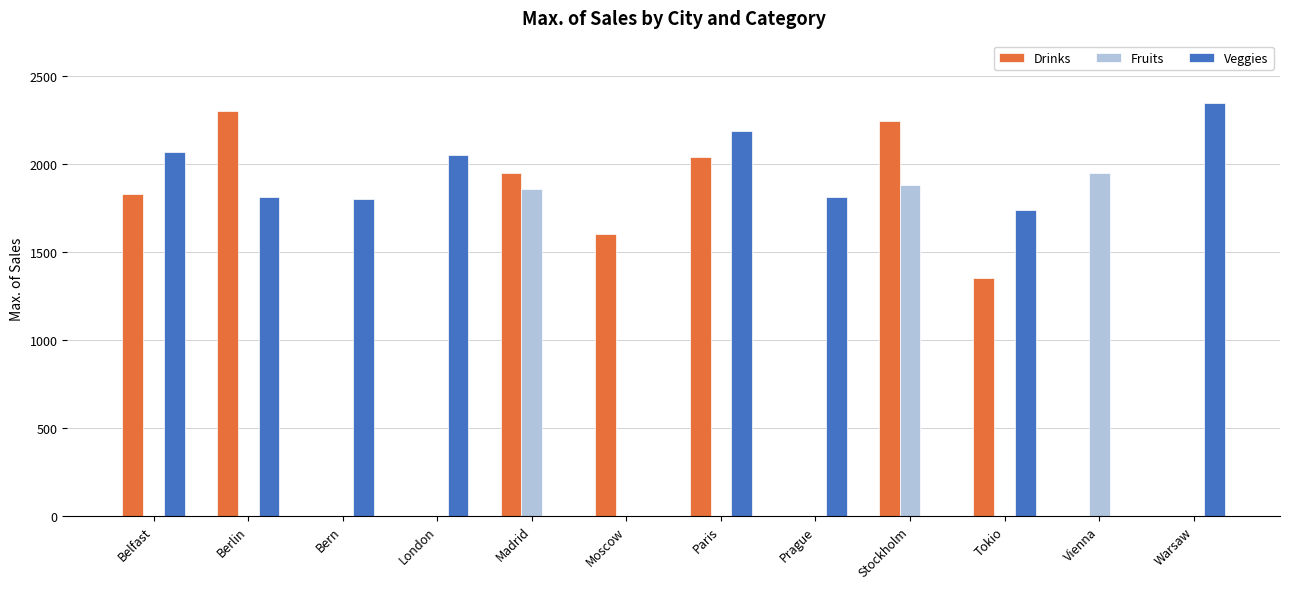

True or false: Veggies has a value of 0 at Madrid.

True